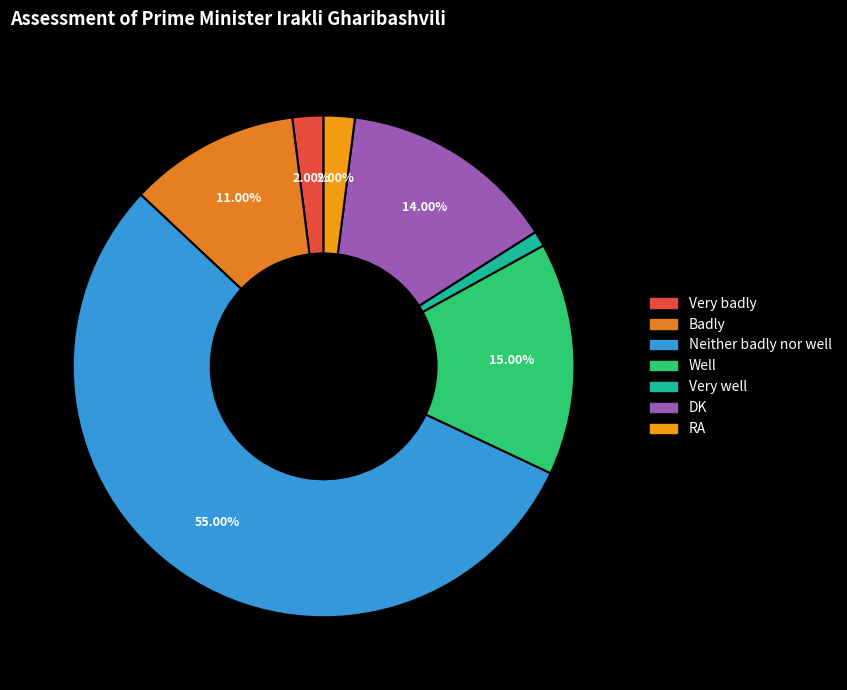

How much of the chart is everything except Very well?

99.0%